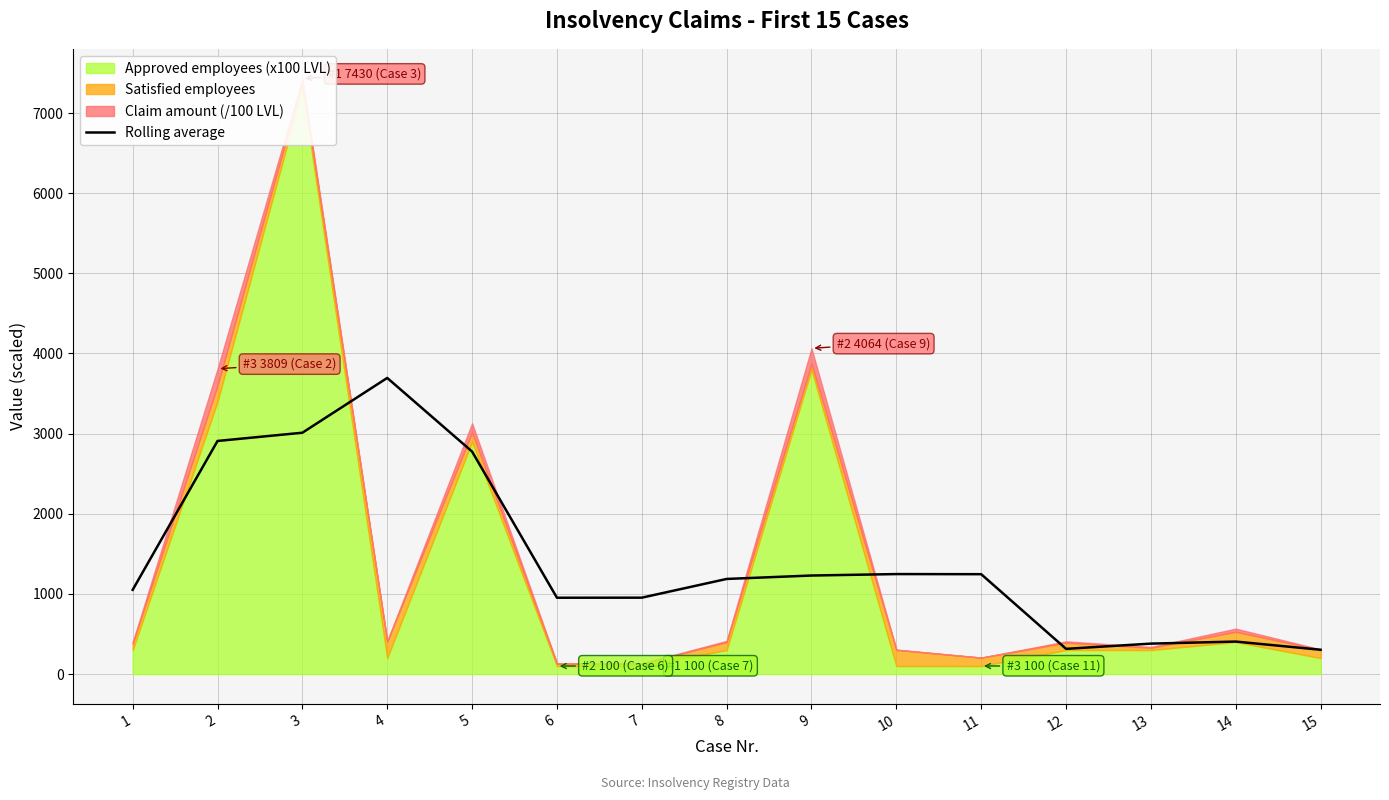

How many data points are less than 1186?

7